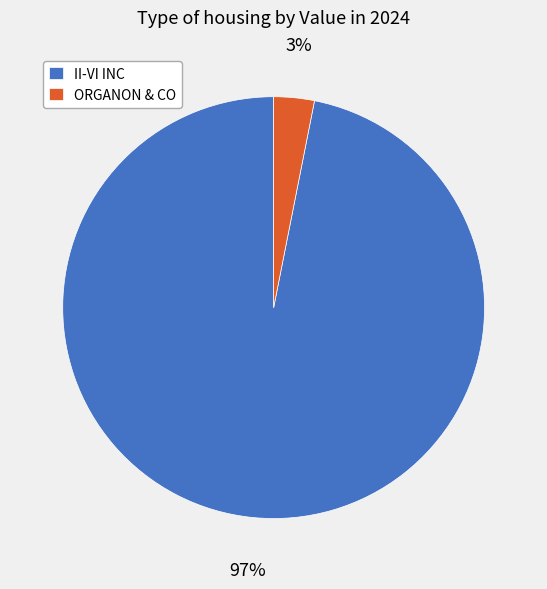

How many segments does this pie chart have?

2